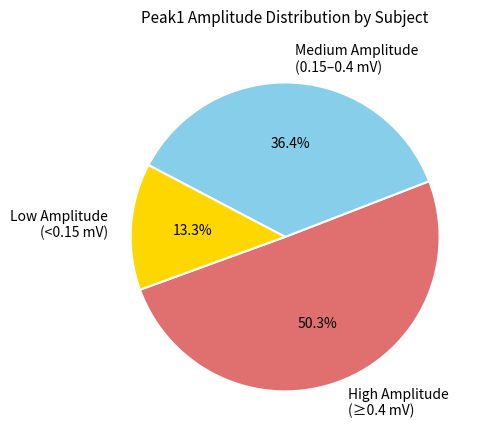

To the nearest percent, what is the difference between the largest and smallest slice percentages?

37%